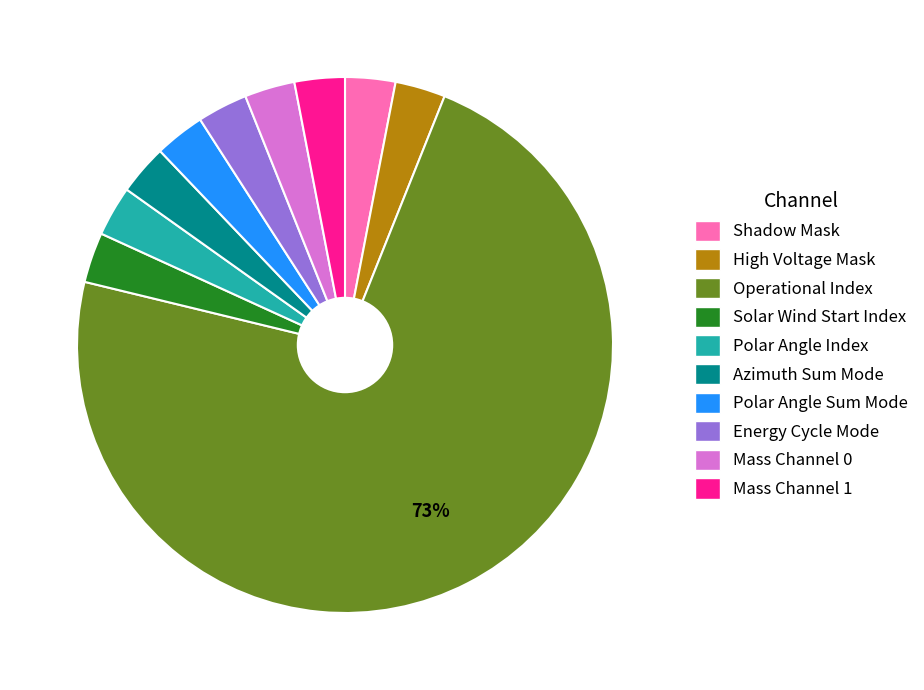

How many slices are in this pie chart?

10